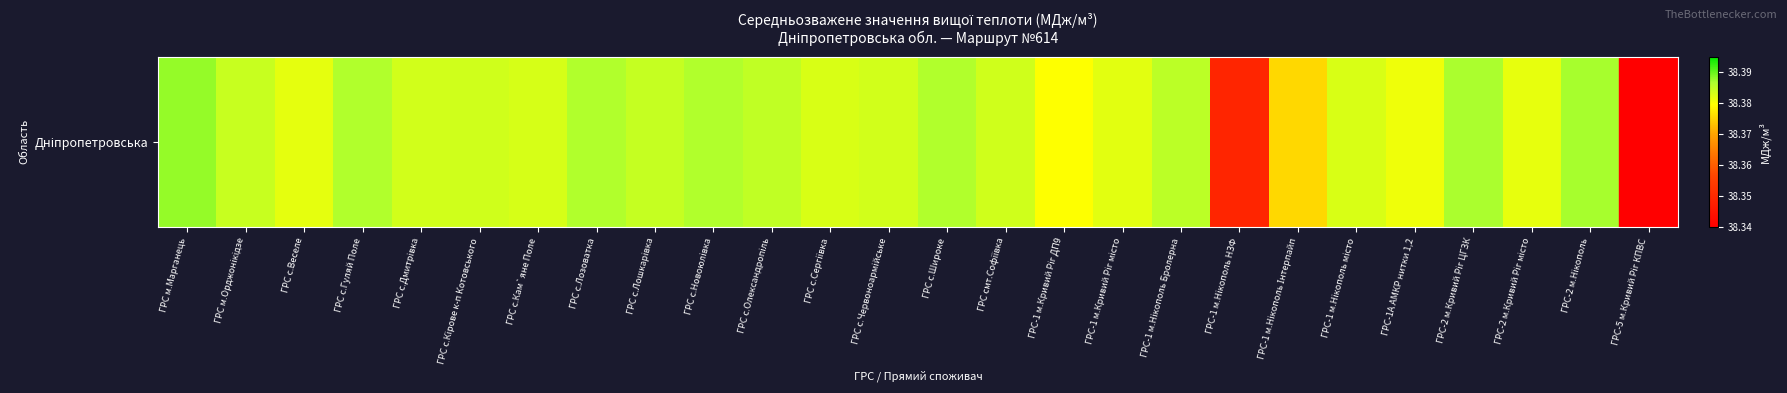

Rank the categories by value from highest to lowest.

ГРС м.Марганець, ГРС-2 м.Нікополь, ГРС-2 м.Кривий Ріг ЦГЗК, ГРС с.Широке, ГРС с.Гуляй Поле, ГРС с.Лозоватка, ГРС с.Новоюлiвка, ГРС-1 м.Нiкополь Бролерна, ГРС с.Олександропіль, ГРС с.Лошкарiвка, ГРС м.Орджонiкiдзе, ГРС смт.Софiївка, ГРС с.Кiрове к-п Котовського, ГРС с.Червоноармiйське, ГРС с.Дмитрiвка, ГРС с.Кам`яне Поле, ГРС-1 м.Нiкополь місто, ГРС с.Сергiївка, ГРС-1 м.Кривий Ріг місто, ГРС с.Веселе, ГРС-2 м.Кривий Ріг місто, ГРС-1А АМКР нитки 1,2, ГРС-1 м.Кривий Ріг ДП9, ГРС-1 м.Нiкополь Інтерпайп, ГРС-1 м.Нiкополь НЗФ, ГРС-5 м.Кривий Ріг КПВС